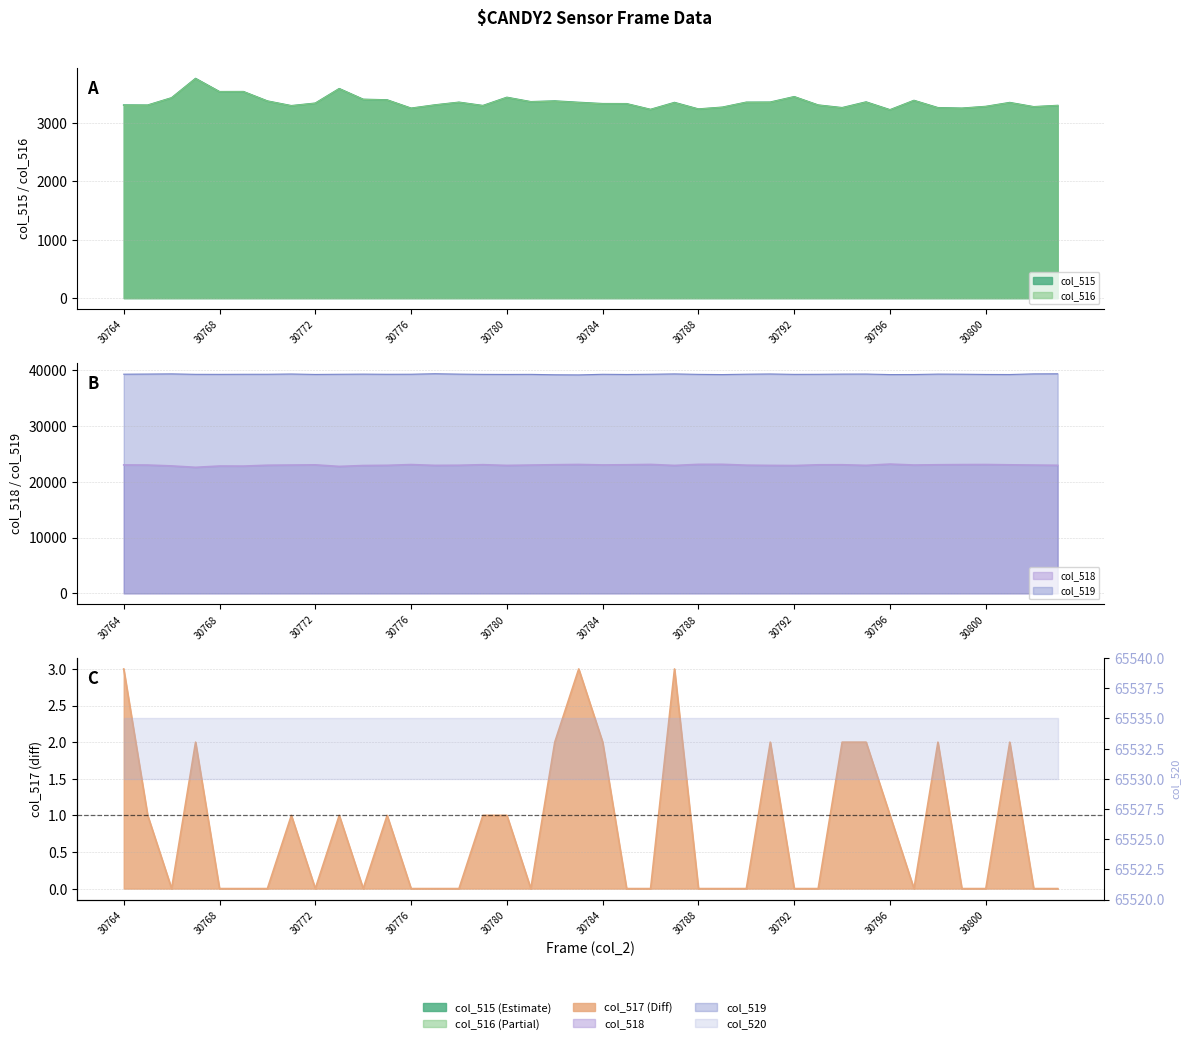

Reading left to right, extract all data points from this chart.

col_515: 30764=3302	30765=3300	30766=3425	30767=3756	30768=3530	30769=3531	30770=3370	30771=3290	30772=3333	30773=3582	30774=3399	30775=3389	30776=3247	30777=3303	30778=3349	30779=3292	30780=3433	30781=3358	30782=3371	30783=3347	30784=3325	30785=3324	30786=3226	30787=3345	30788=3233	30789=3264	30790=3349	30791=3351	30792=3444	30793=3301	30794=3256	30795=3354	30796=3220	30797=3380	30798=3256	30799=3247	30800=3277	30801=3344	30802=3272	30803=3294
col_516: 30764=3299	30765=3299	30766=3425	30767=3754	30768=3530	30769=3531	30770=3370	30771=3289	30772=3333	30773=3581	30774=3399	30775=3388	30776=3247	30777=3303	30778=3349	30779=3291	30780=3432	30781=3358	30782=3369	30783=3344	30784=3323	30785=3324	30786=3226	30787=3342	30788=3233	30789=3264	30790=3349	30791=3349	30792=3444	30793=3301	30794=3254	30795=3352	30796=3219	30797=3380	30798=3254	30799=3247	30800=3277	30801=3342	30802=3272	30803=3294
col_517: 30764=3	30765=1	30766=0	30767=2	30768=0	30769=0	30770=0	30771=1	30772=0	30773=1	30774=0	30775=1	30776=0	30777=0	30778=0	30779=1	30780=1	30781=0	30782=2	30783=3	30784=2	30785=0	30786=0	30787=3	30788=0	30789=0	30790=0	30791=2	30792=0	30793=0	30794=2	30795=2	30796=1	30797=0	30798=2	30799=0	30800=0	30801=2	30802=0	30803=0
col_518: 30764=22995	30765=22974	30766=22817	30767=22567	30768=22799	30769=22785	30770=22943	30771=22975	30772=23009	30773=22730	30774=22887	30775=22926	30776=23058	30777=22914	30778=22938	30779=23038	30780=22910	30781=22973	30782=23031	30783=23078	30784=22992	30785=23026	30786=23084	30787=22905	30788=23097	30789=23102	30790=22952	30791=22909	30792=22886	30793=23017	30794=23027	30795=22920	30796=23146	30797=22977	30798=23027	30799=23054	30800=23067	30801=23013	30802=22972	30803=22933
col_519: 30764=39238	30765=39261	30766=39293	30767=39212	30768=39206	30769=39219	30770=39222	30771=39270	30772=39193	30773=39223	30774=39249	30775=39220	30776=39230	30777=39318	30778=39248	30779=39205	30780=39192	30781=39204	30782=39133	30783=39110	30784=39218	30785=39185	30786=39225	30787=39285	30788=39205	30789=39169	30790=39234	30791=39275	30792=39205	30793=39217	30794=39252	30795=39261	30796=39169	30797=39178	30798=39252	30799=39234	30800=39191	30801=39178	30802=39291	30803=39308